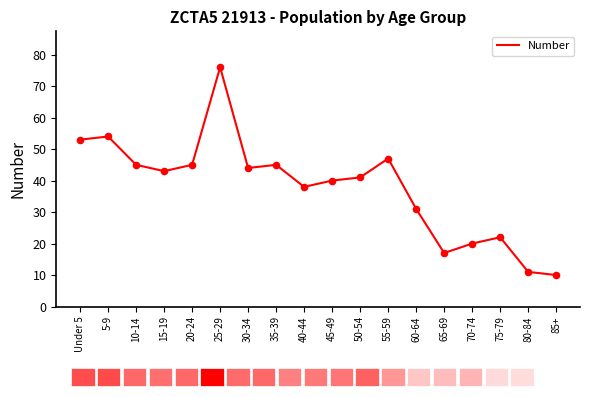

Approximately how many times larger is the value at 45-49 compared to 35-39?

0.9